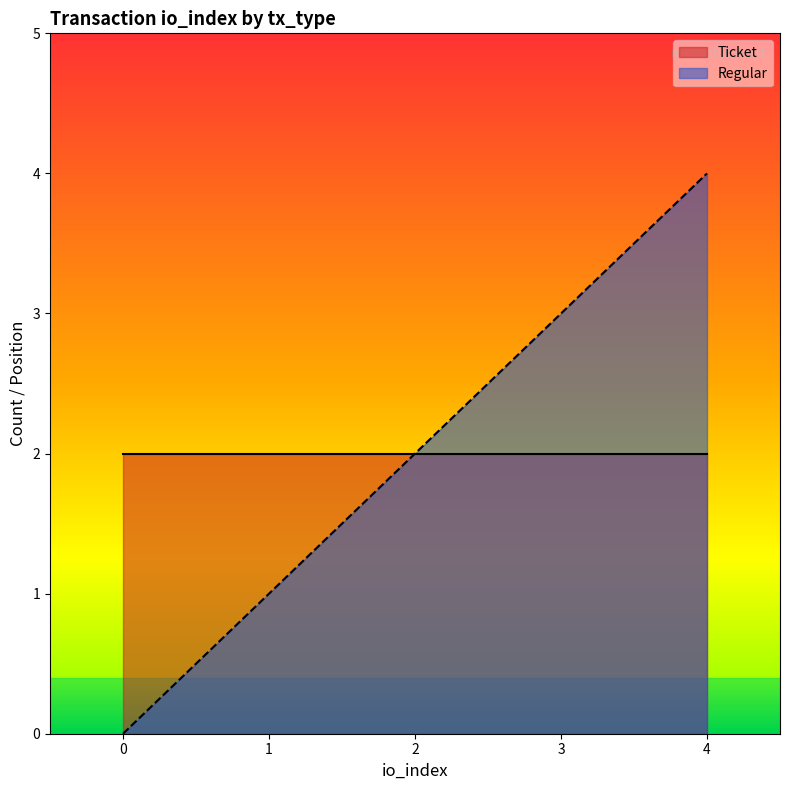

Which label corresponds to the largest value in the chart?

4